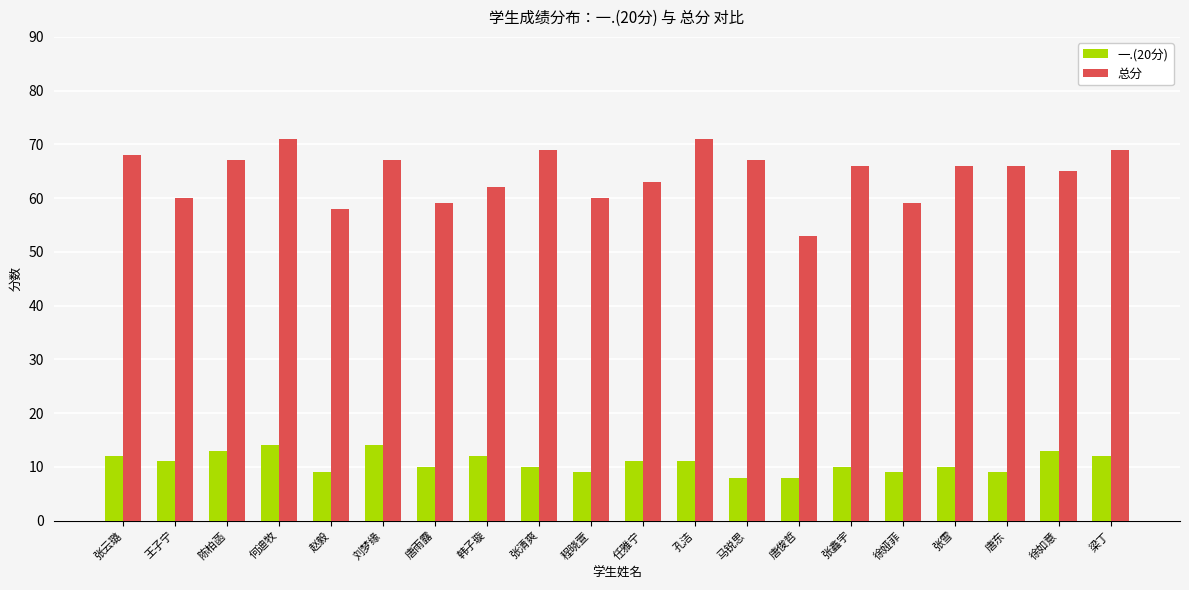

Which series has the widest spread of values?

总分